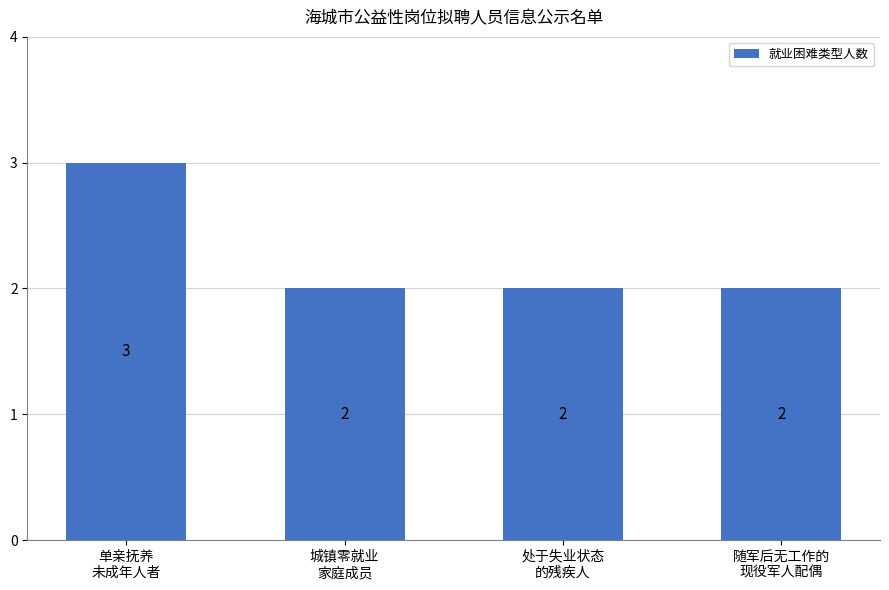

Are the bars horizontal?

No